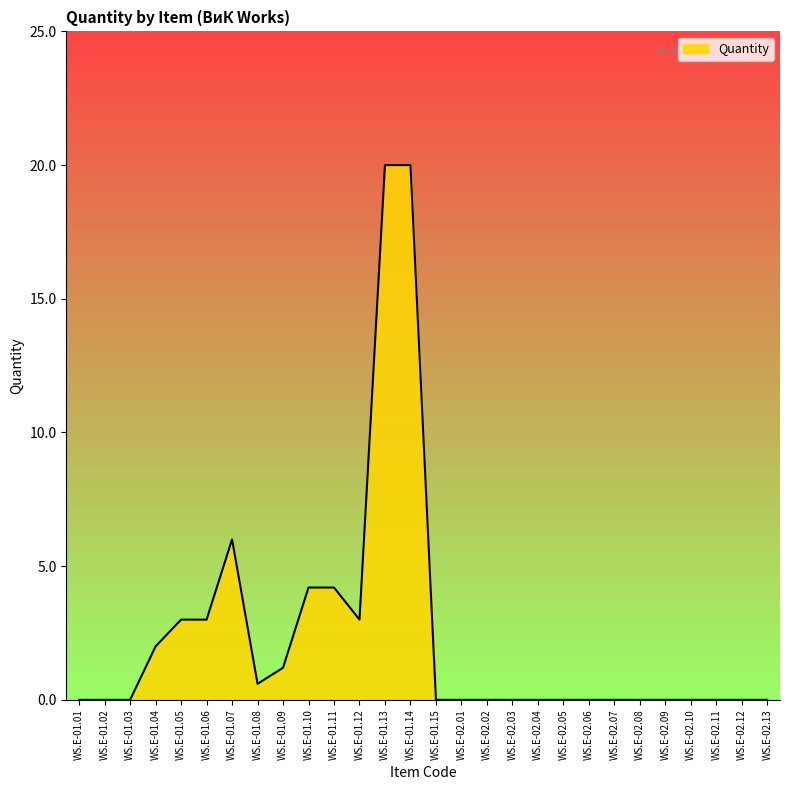

Reading left to right, list all the values displayed in this chart.

0.0	0.0	0.0	2.0	3.0	3.0	6.0	0.6	1.2	4.2	4.2	3.0	20.0	20.0	0.0	0.0	0.0	0.0	0.0	0.0	0.0	0.0	0.0	0.0	0.0	0.0	0.0	0.0